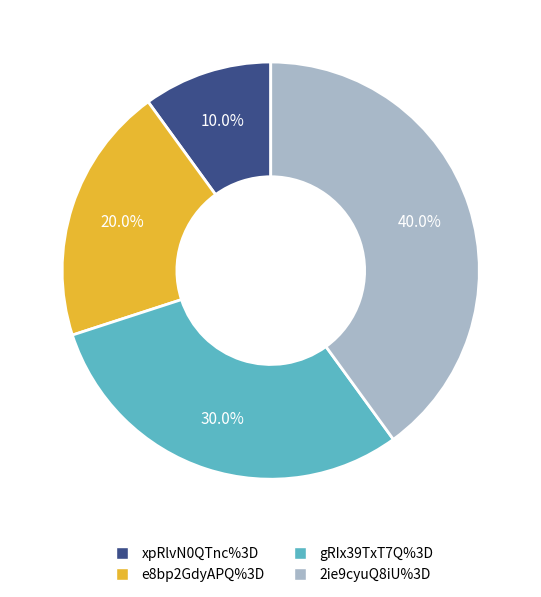

To the nearest percent, what is the difference between the xpRlvN0QTnc%3D and gRIx39TxT7Q%3D slice percentages?

20%